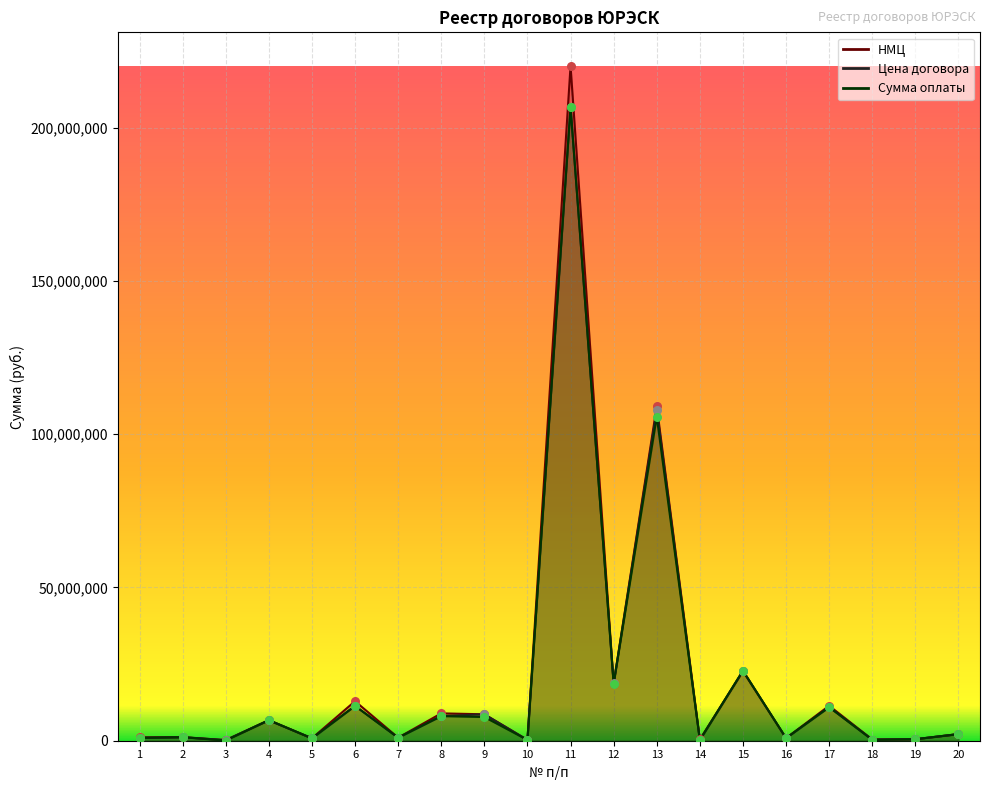

Is the value of Сумма оплаты at 9 greater than the value of Цена договора at 18?

Yes